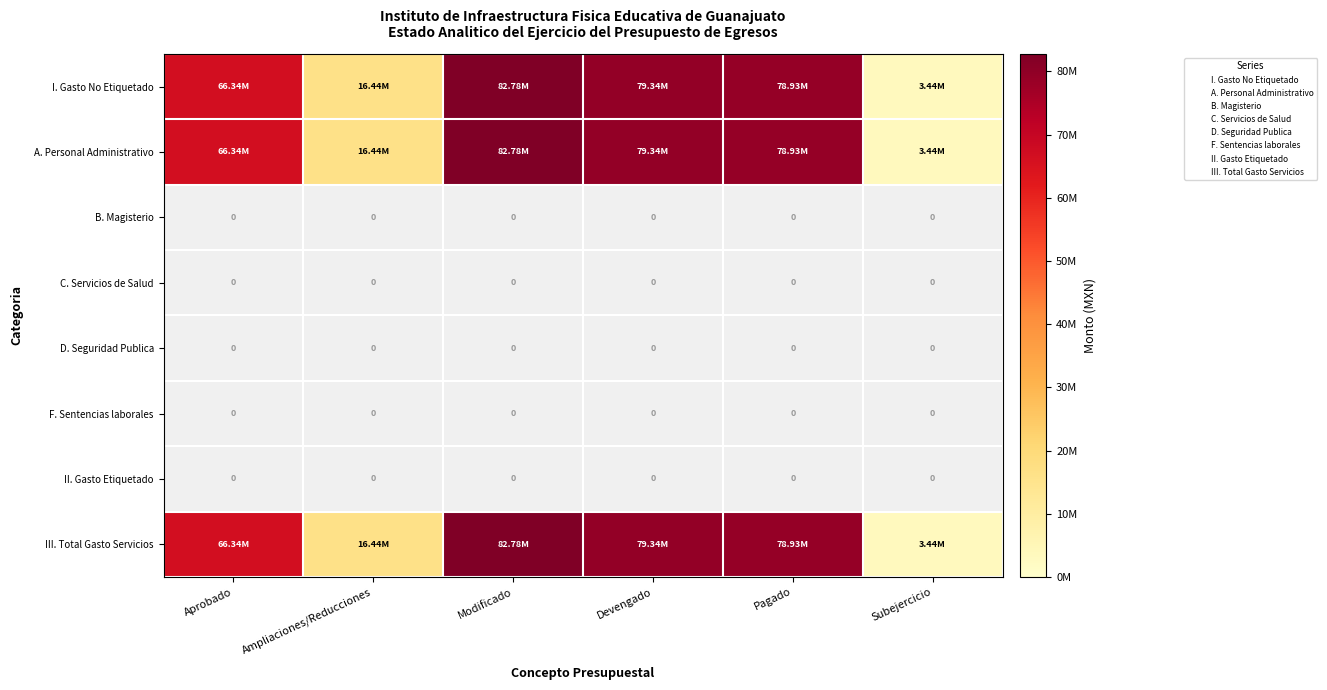

At Devengado, list the series in order from smallest to largest.

I. Gasto No Etiquetado, A. Personal Administrativo, B. Magisterio, C. Servicios de Salud, D. Seguridad Publica, F. Sentencias laborales, II. Gasto Etiquetado, III. Total Gasto Servicios